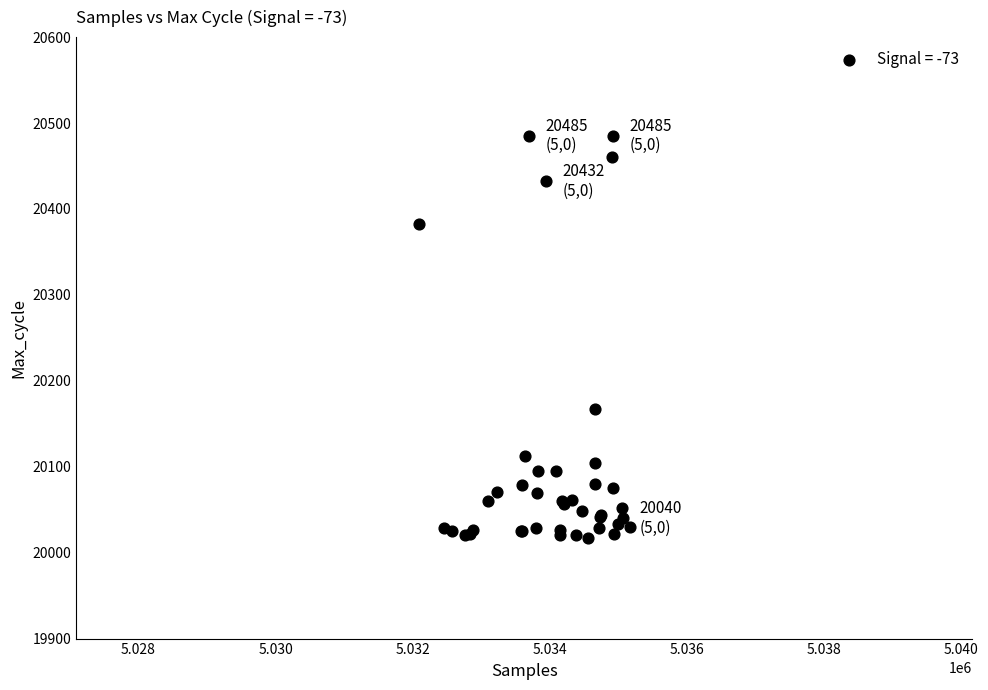

What Y value in the scatter plot is closest to 20251?

20167